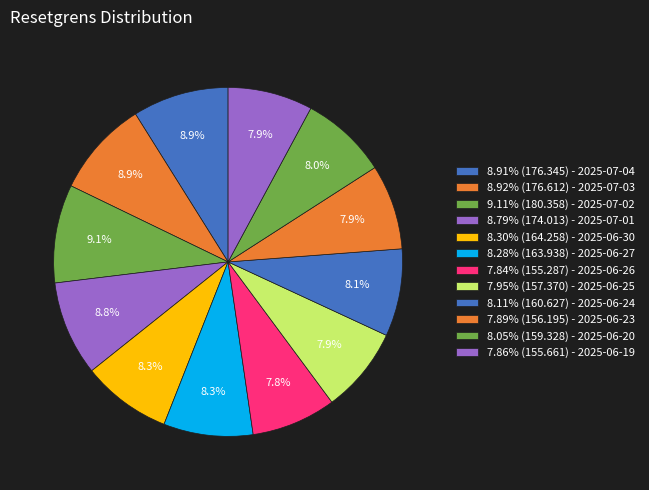

How many slices are in this pie chart?

12